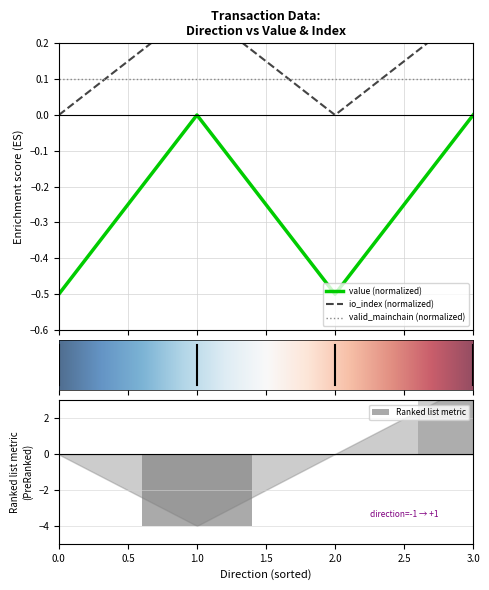

True or false: valid_mainchain (normalized) and value (normalized) intersect in this chart.

False